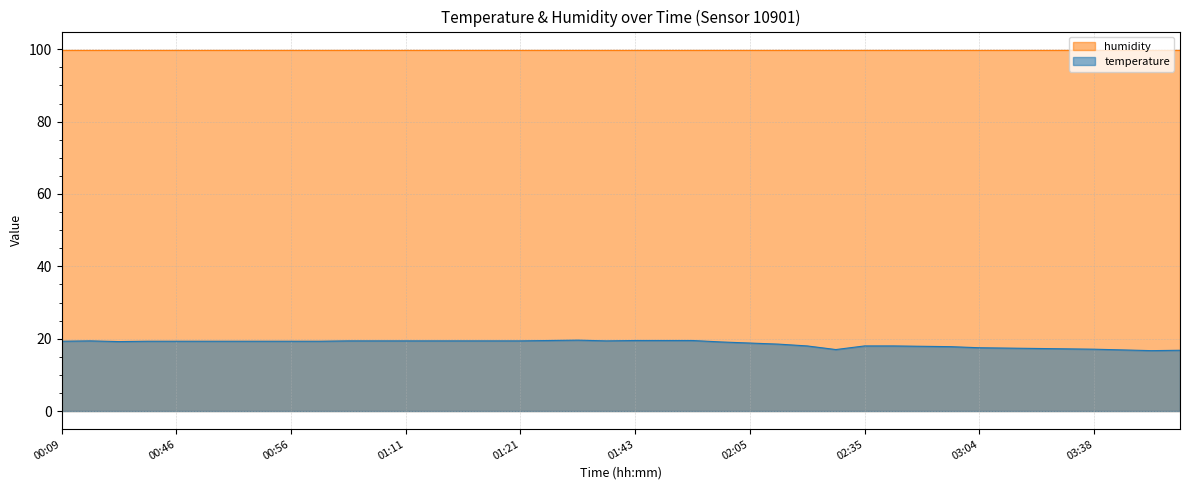

The value at 01:11 is 32.4. True or false?

False